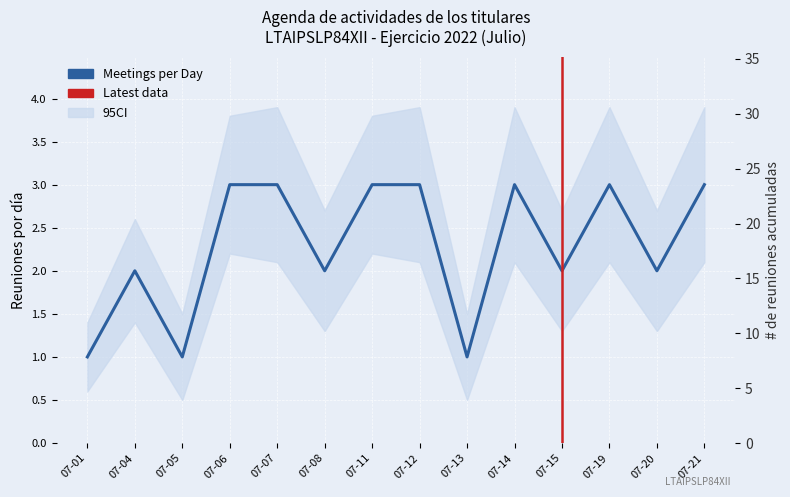

Where is the first local maximum?

07-04